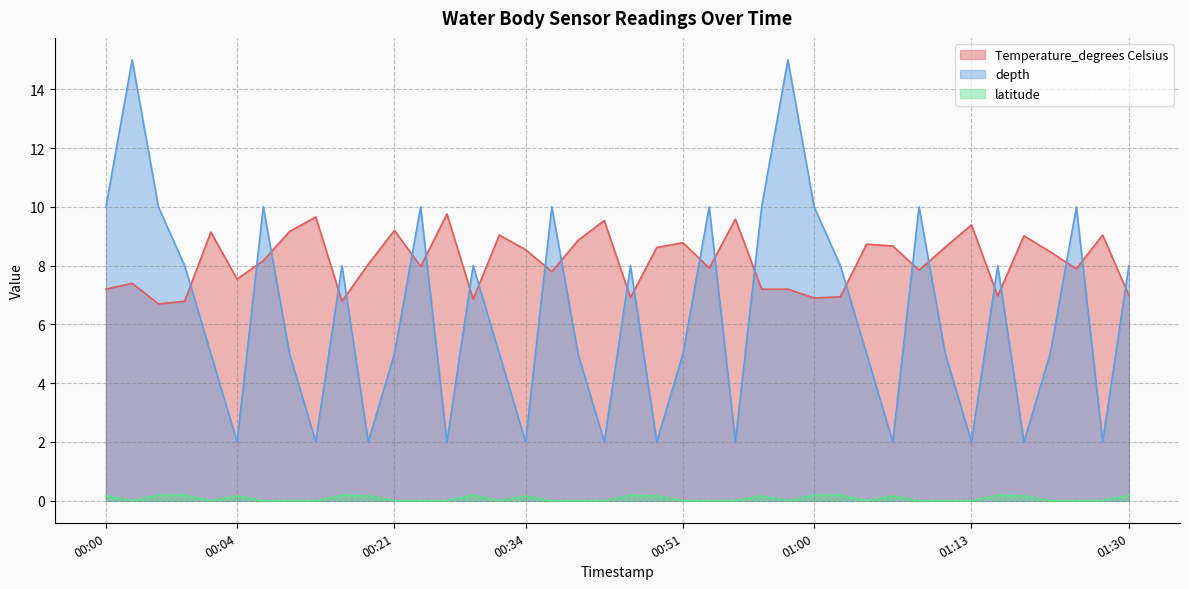

Reading left to right, what are all the values shown in this chart?

Temperature_degrees Celsius: 7.2	7.4	6.7	6.8	9.1	7.5	8.2	9.2	9.7	6.8	8.0	9.2	8.0	9.8	6.9	9.0	8.5	7.8	8.9	9.5	6.9	8.6	8.8	7.9	9.6	7.2	7.2	6.9	6.9	8.7	8.7	7.8	8.6	9.4	7.0	9.0	8.5	7.9	9.0	7.0
depth: 10.0	15.0	10.0	8.0	5.0	2.0	10.0	5.0	2.0	8.0	2.0	5.0	10.0	2.0	8.0	5.0	2.0	10.0	5.0	2.0	8.0	2.0	5.0	10.0	2.0	10.0	15.0	10.0	8.0	5.0	2.0	10.0	5.0	2.0	8.0	2.0	5.0	10.0	2.0	8.0
latitude: 0.2	0.0	0.2	0.2	0.0	0.2	0.0	0.0	0.0	0.2	0.2	0.0	0.0	0.0	0.2	0.0	0.2	0.0	0.0	0.0	0.2	0.2	0.0	0.0	0.0	0.2	0.0	0.2	0.2	0.0	0.2	0.0	0.0	0.0	0.2	0.2	0.0	0.0	0.0	0.2